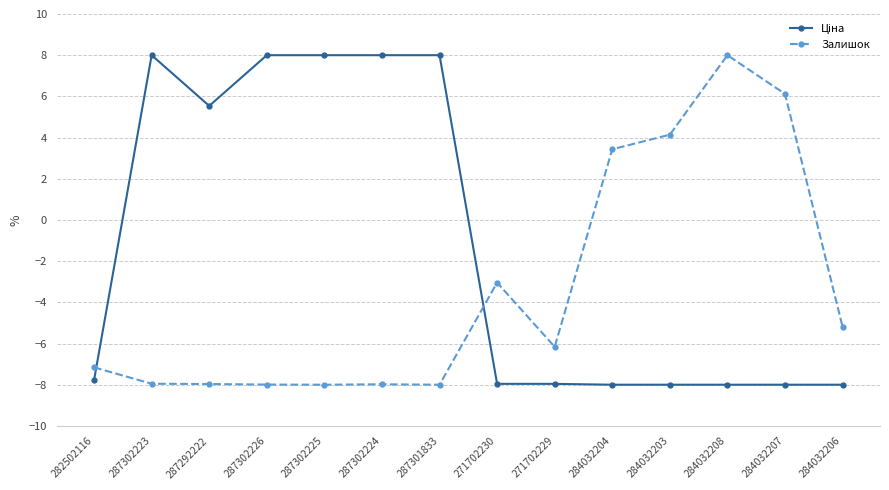

Is it true that Залишок equals 2.1 at 284032204?

False